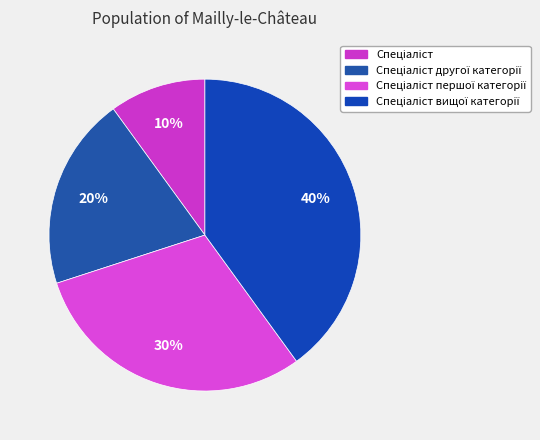

To the nearest percent, what is the average slice percentage?

25%